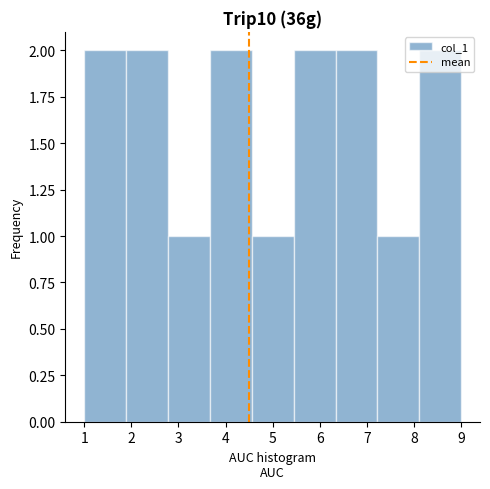

How tall is the bar that spans 4.6 to 5.4 on the x-axis? Neither the bar edges nor the heights are printed on the chart, so give them approximately, as read against the axes.

1